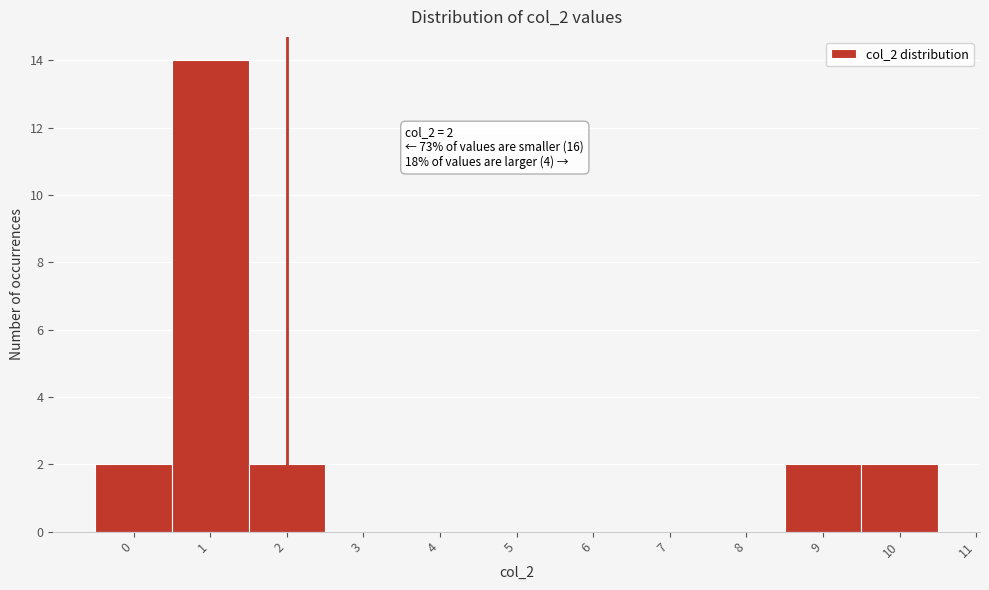

Over which range of the x-axis is the bar tallest?

0.5 to 1.5